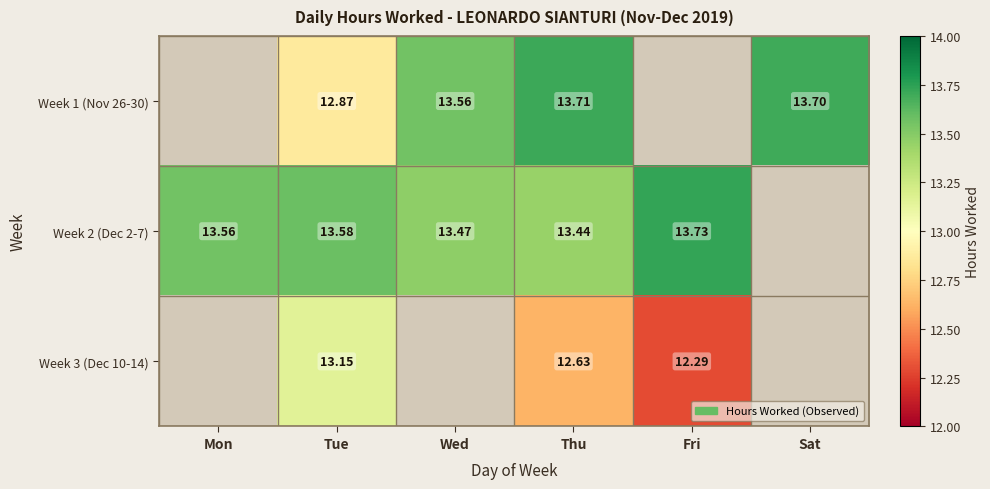

The value of Week 1 (Nov 26-30) at Tue is 8.6. True or false?

False